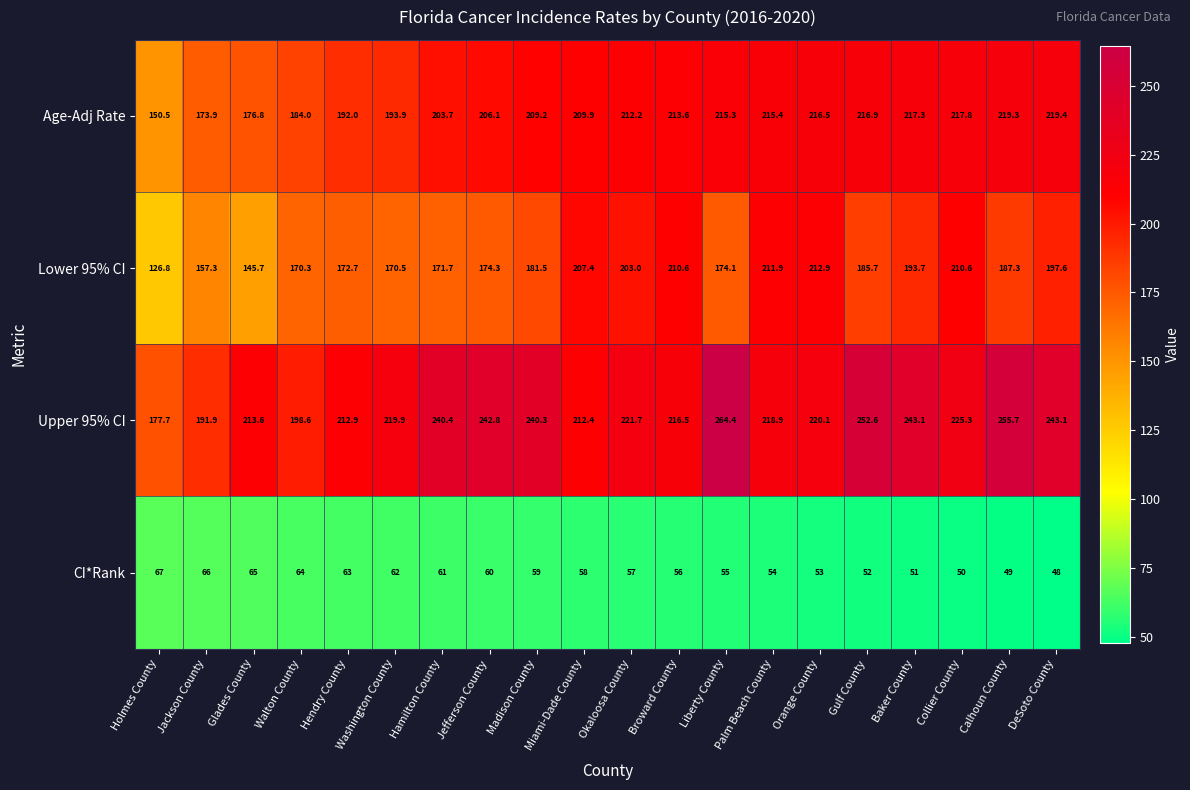

True or false: Upper 95% CI has a value of 264.4 at Liberty County.

True